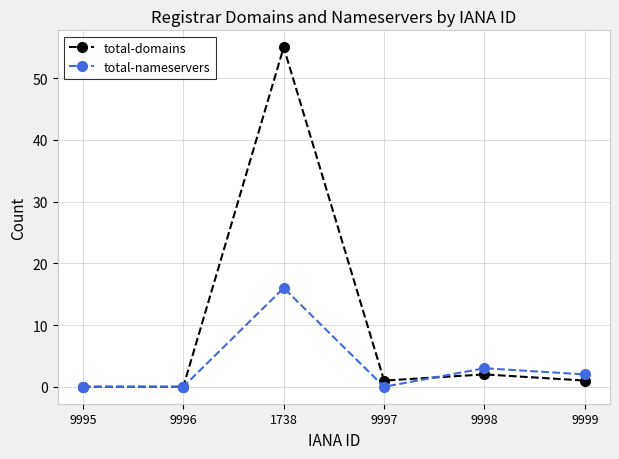

At which category is the sum across all series the highest?

1738